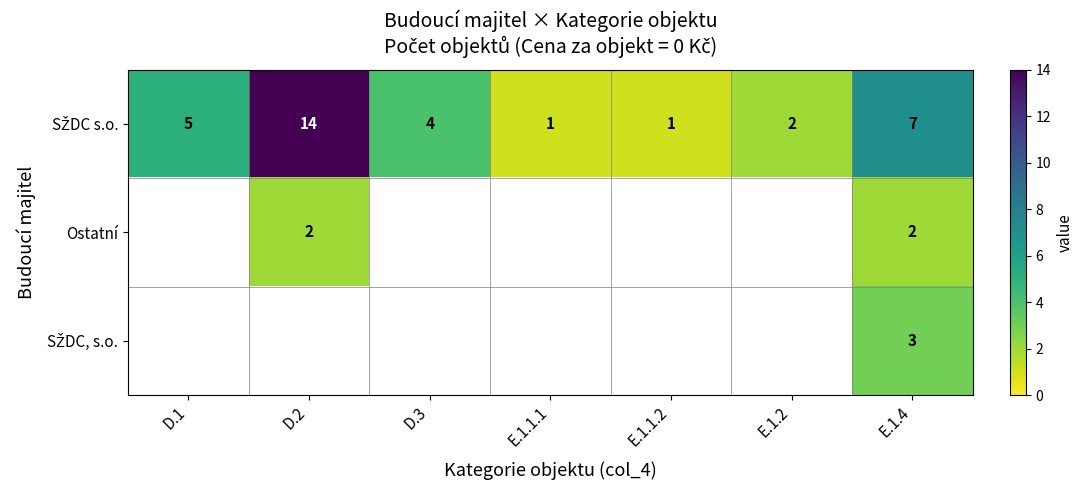

How many distinct data groups are displayed?

3